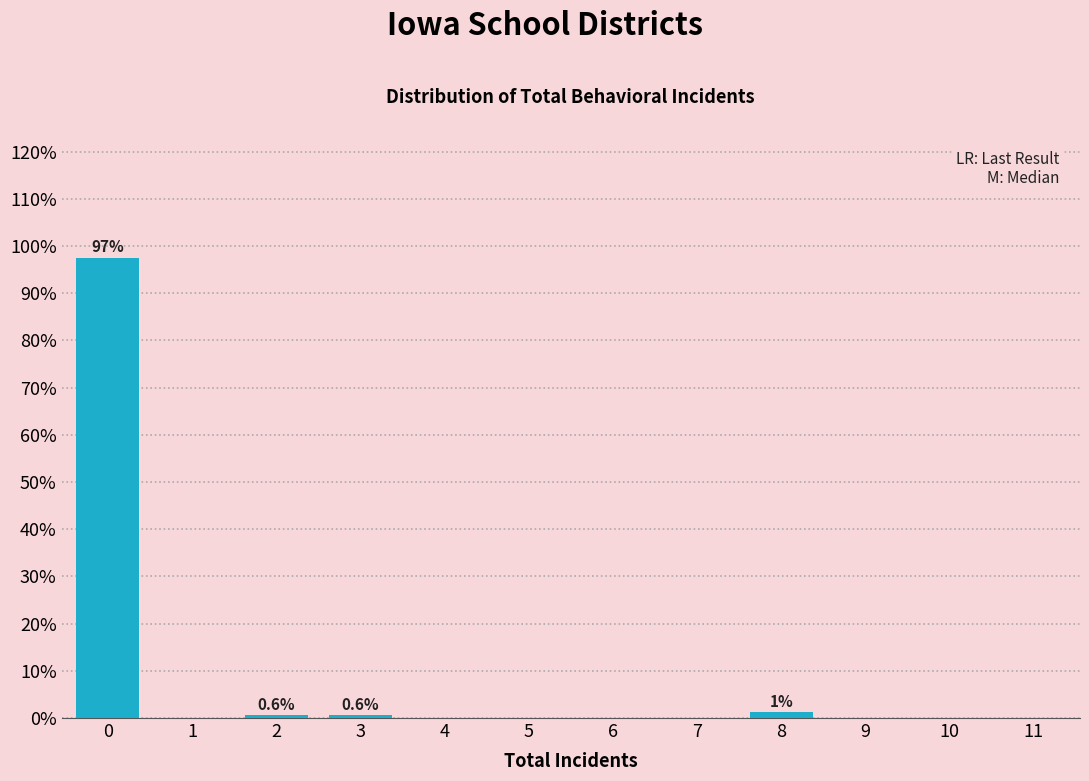

Reading left to right, what are all the values shown in this chart?

0=97.5	1=0.0	2=0.6	3=0.6	4=0.0	5=0.0	6=0.0	7=0.0	8=1.3	9=0.0	10=0.0	11=0.0